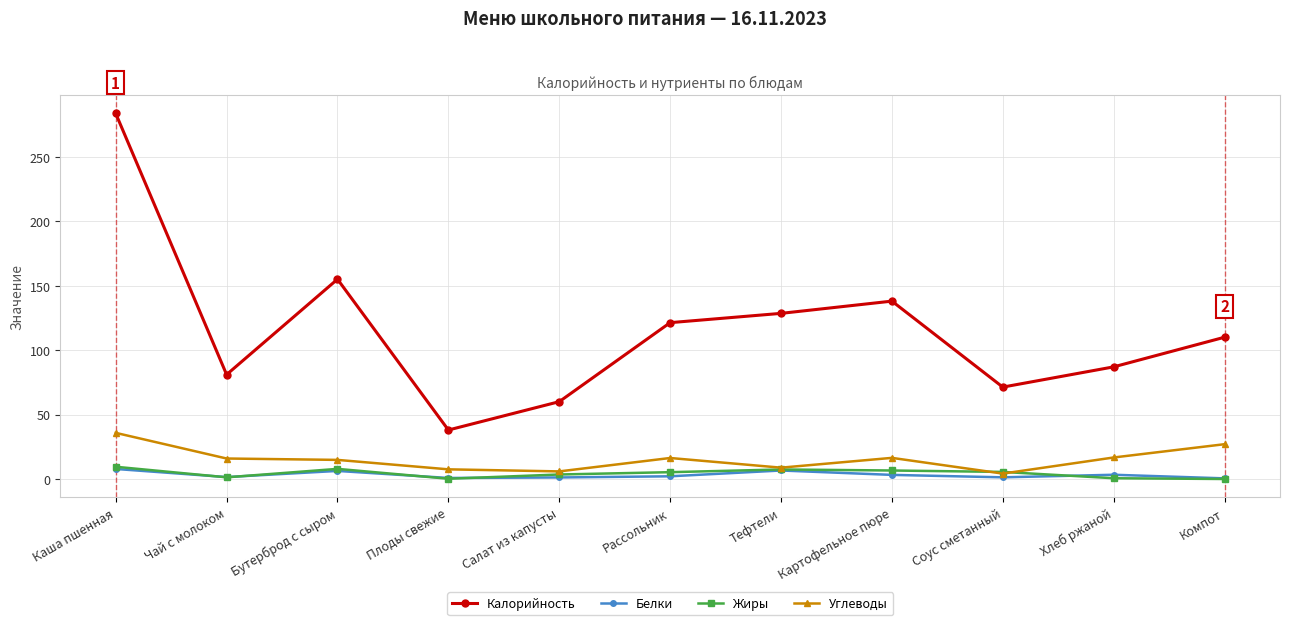

What is the maximum value for Жиры?

9.5